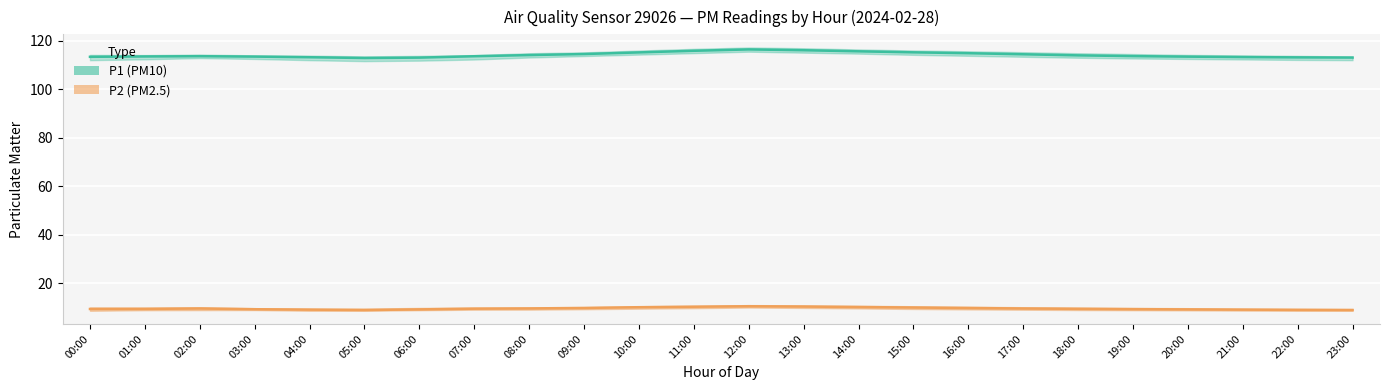

What is the difference between the maximum and minimum values in the P1 (PM10) series?

3.5